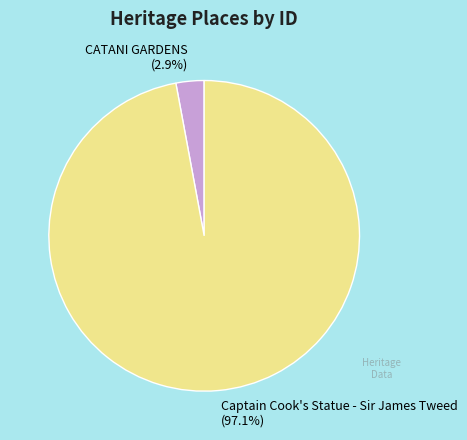

Which has a higher value, Captain Cook's Statue - Sir James Tweed or CATANI GARDENS?

Captain Cook's Statue - Sir James Tweed